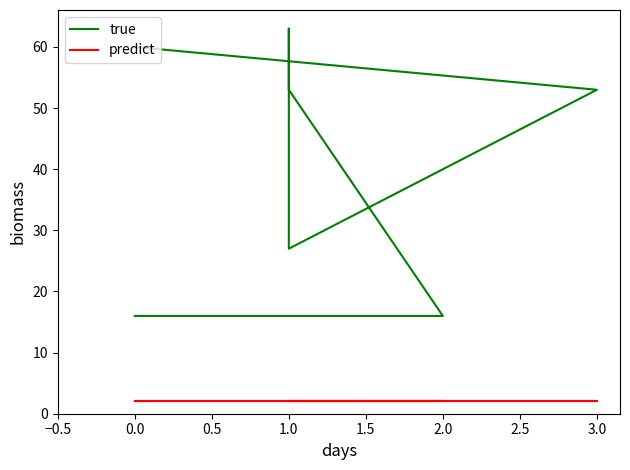

Which series has the largest range (max minus min)?

true